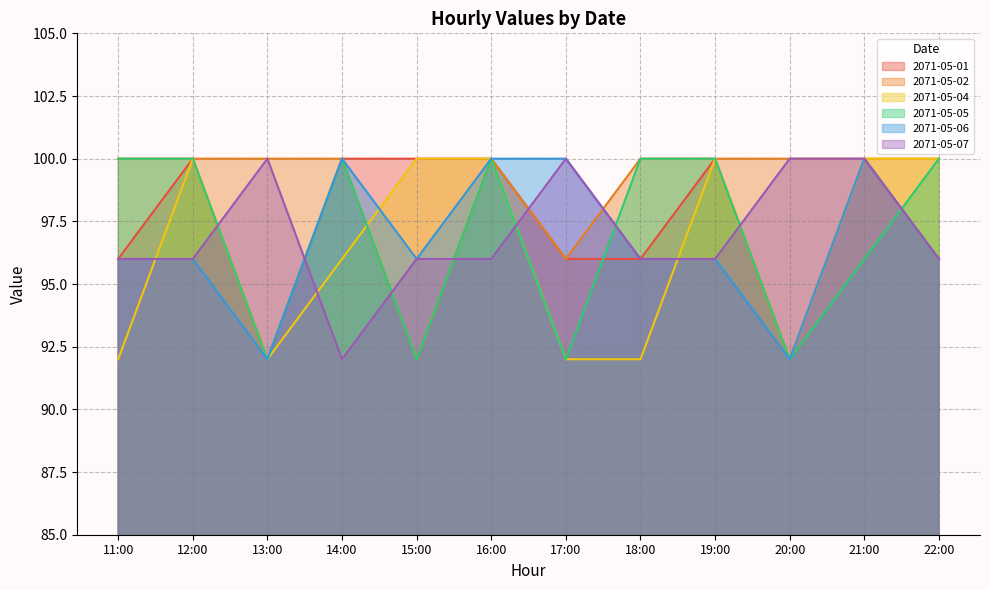

What is the value of the 2071-05-02 point at the 12th from the left?

100